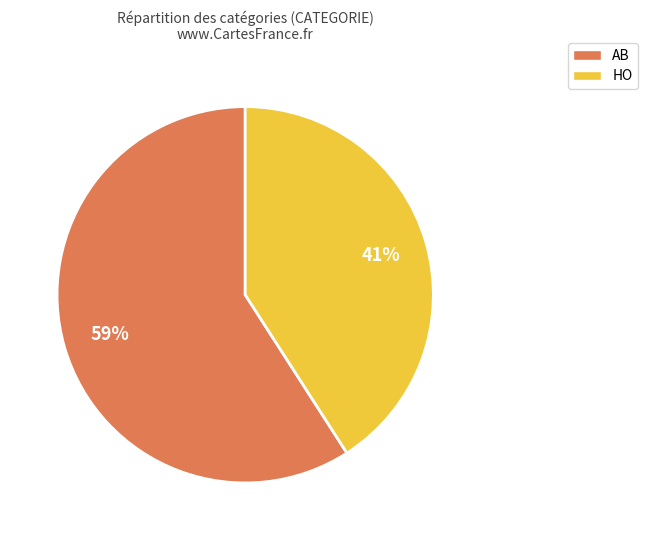

The HO slice represents 41% of the pie. True or false?

True